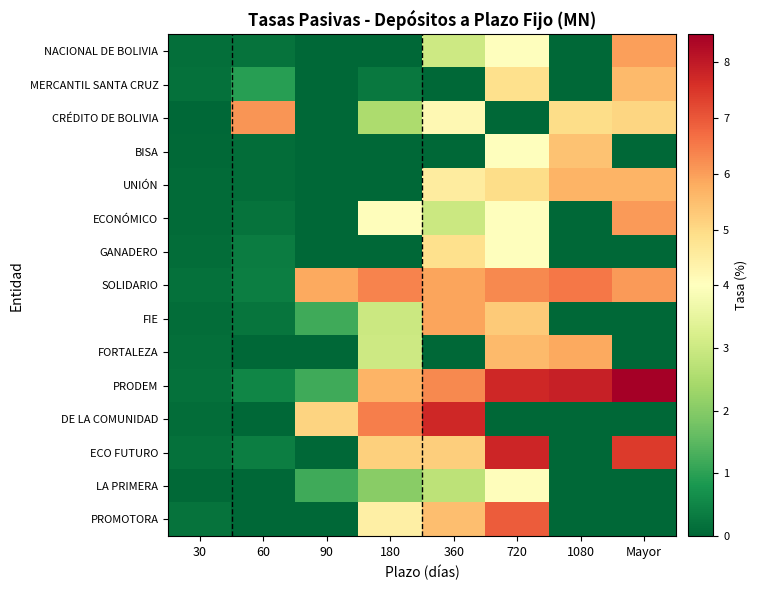

Rank the series by their maximum value, from lowest to highest.

LA PRIMERA, GANADERO, BISA, MERCANTIL SANTA CRUZ, UNIÓN, FORTALEZA, FIE, NACIONAL DE BOLIVIA, ECONÓMICO, CRÉDITO DE BOLIVIA, SOLIDARIO, PROMOTORA, DE LA COMUNIDAD, ECO FUTURO, PRODEM